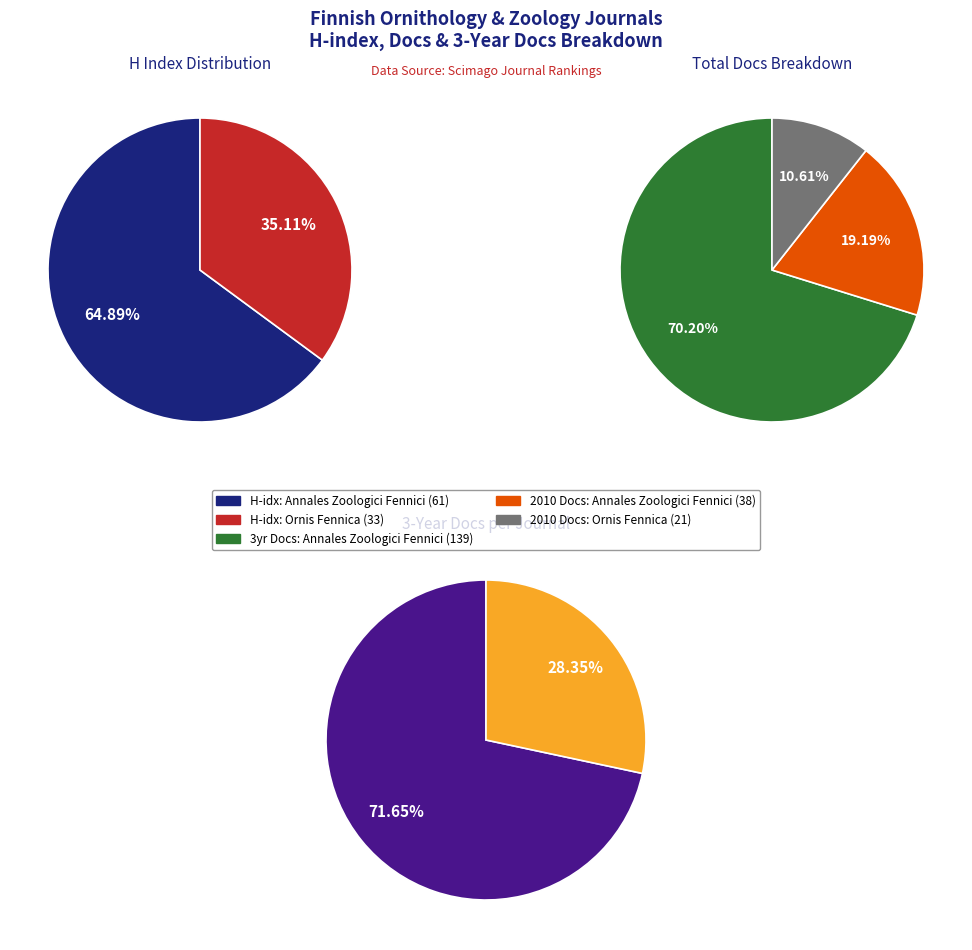

What percentage is the Ornis Fennica slice, to the nearest percent?

35%